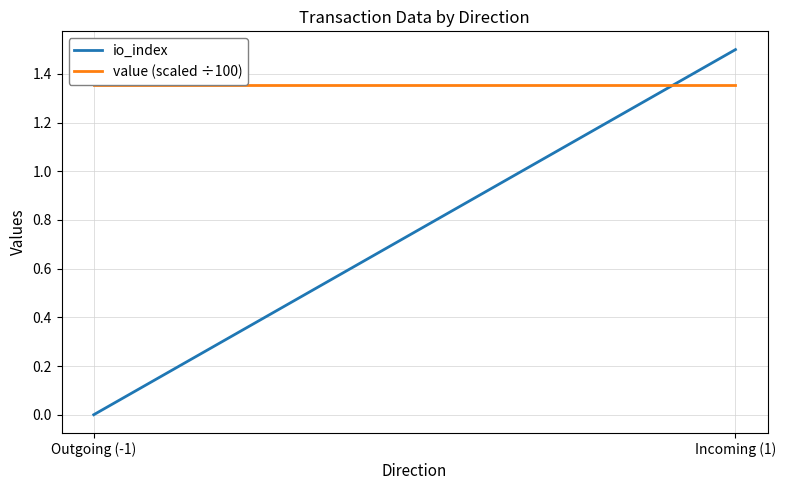

Rank the series at Outgoing (-1) from lowest to highest value.

io_index, value (scaled ÷100)